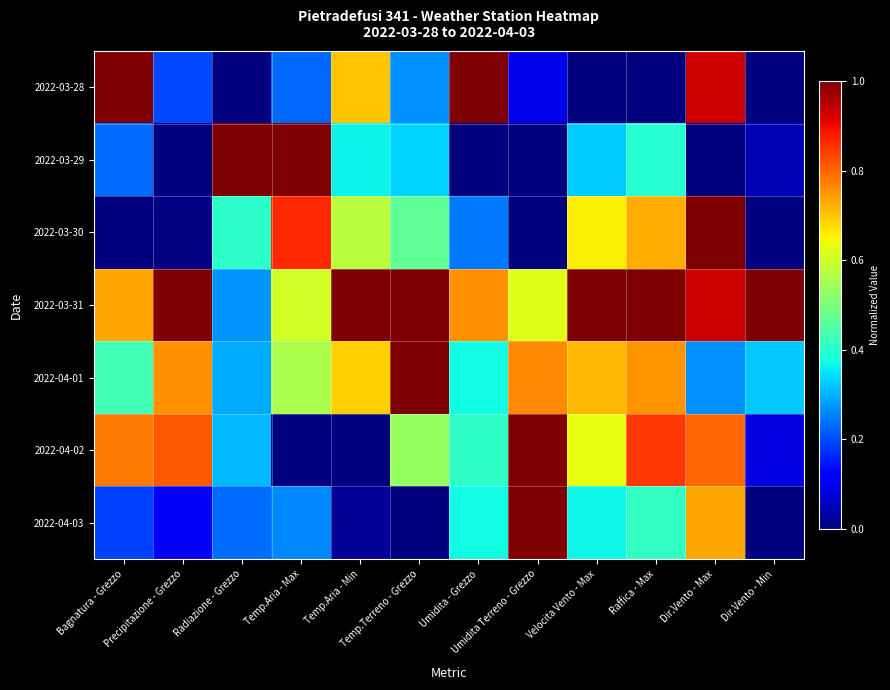

Between Precipitazione - Grezzo and Raffica - Max, which is larger?

Precipitazione - Grezzo